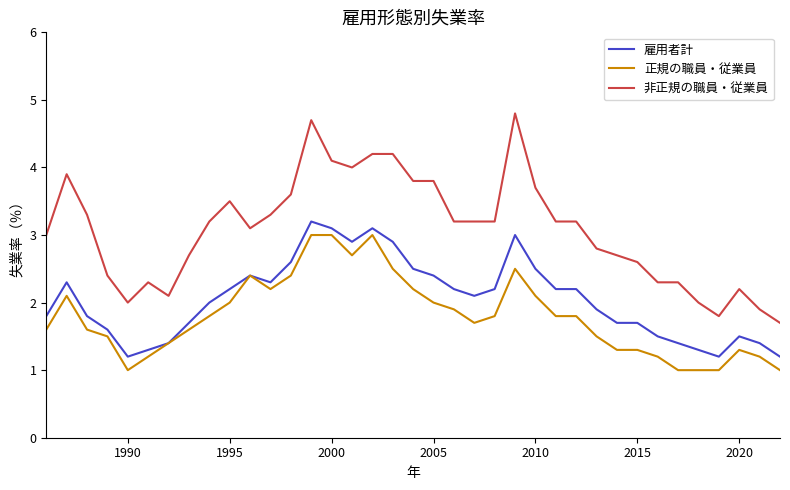

List the series in order of their overall mean, lowest first.

正規の職員・従業員, 雇用者計, 非正規の職員・従業員